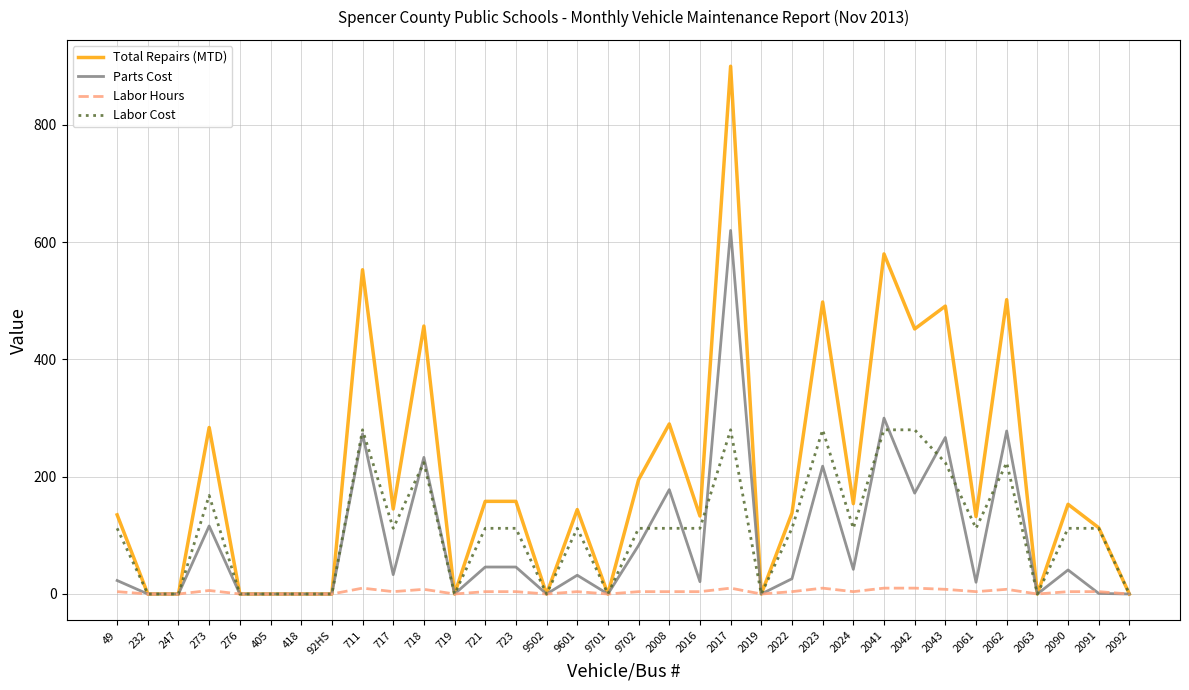

The value of Labor Hours at 276 is 0. True or false?

True